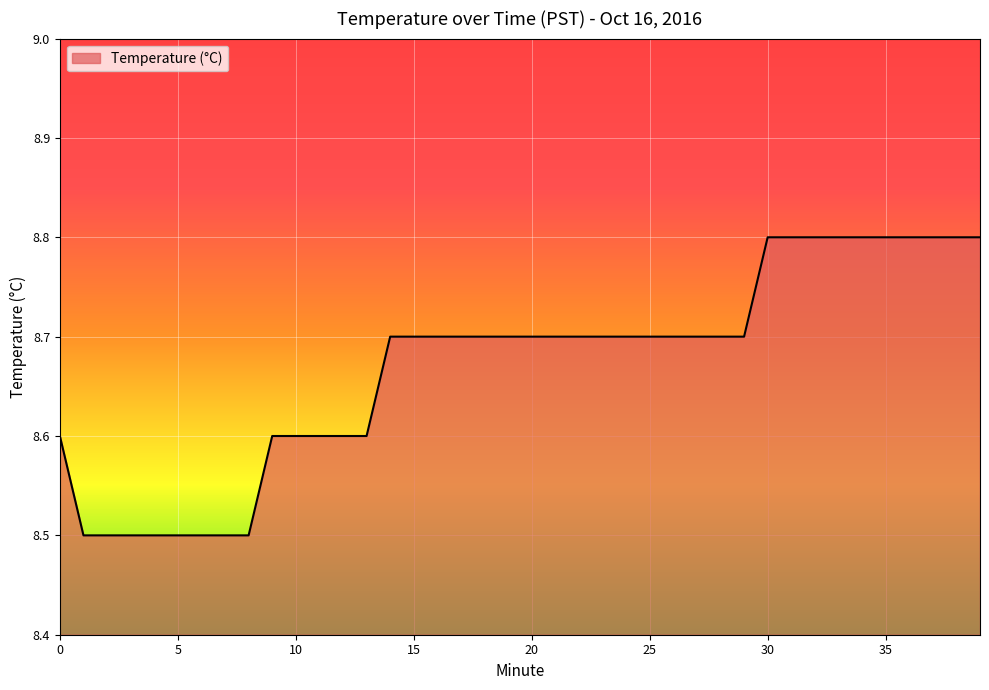

What is the minimum value shown in the chart?

8.5